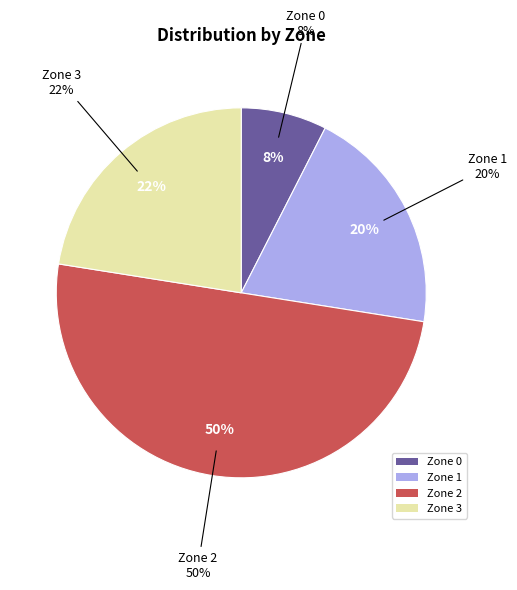

To the nearest percent, what is the difference between the largest and smallest slice percentages?

42%